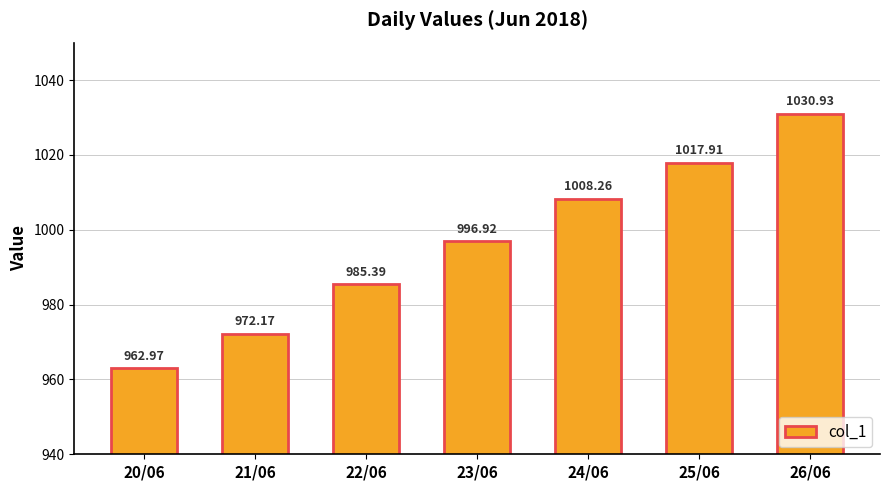

Rank the categories by value from highest to lowest.

26/06, 25/06, 24/06, 23/06, 22/06, 21/06, 20/06